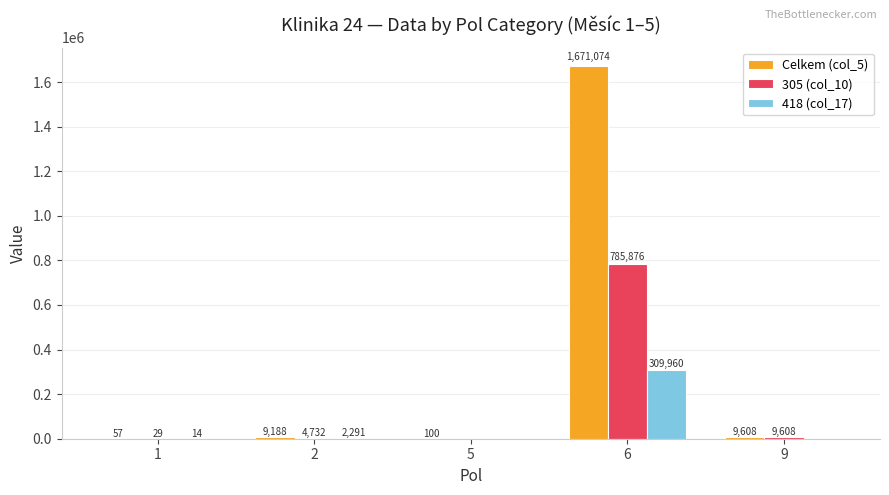

True or false: 418 (col_17) has a value of 14.0 at 1.

True